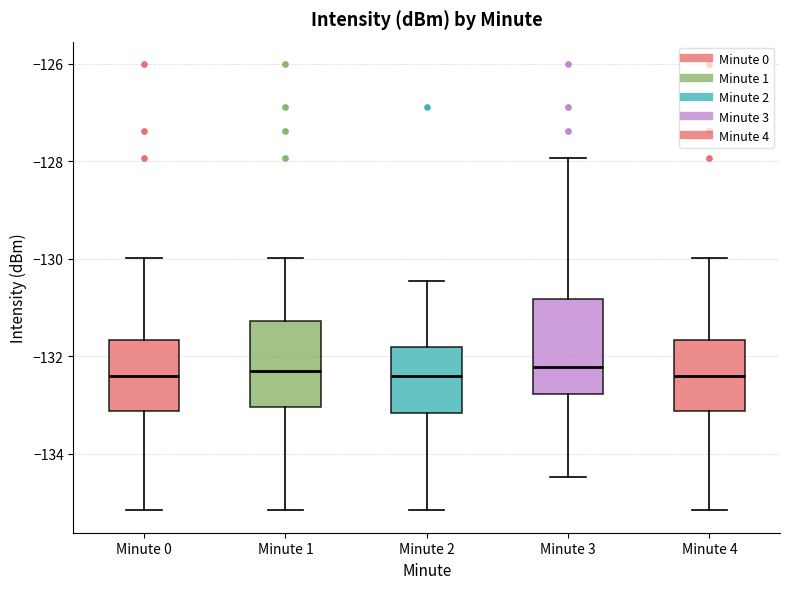

Where does the lower whisker of the box for Minute 3 end on the y-axis? The values are not printed on the chart, so give them approximately, as read against the axis.

-134.4